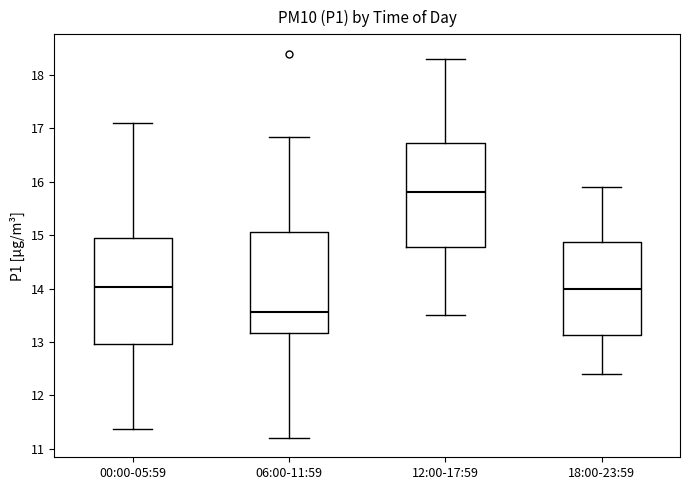

Reading left to right, read every box against the y-axis: the position of its median line, the range the box covers, and the ends of its whiskers. The values are not printed on the chart, so give them approximately, as read against the axis.

00:00-05:59: median 14.0, box 13.0 to 14.9, whiskers 11.4 to 17.1
06:00-11:59: median 13.6, box 13.2 to 15.1, whiskers 11.2 to 16.8
12:00-17:59: median 15.8, box 14.8 to 16.7, whiskers 13.5 to 18.3
18:00-23:59: median 14.0, box 13.1 to 14.9, whiskers 12.4 to 15.9